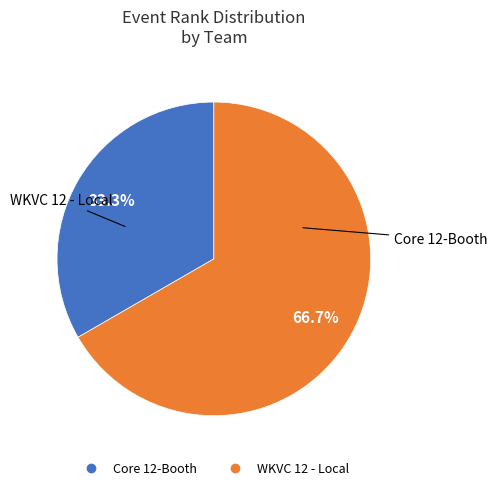

Is there any slice that represents more than half of the pie?

Yes